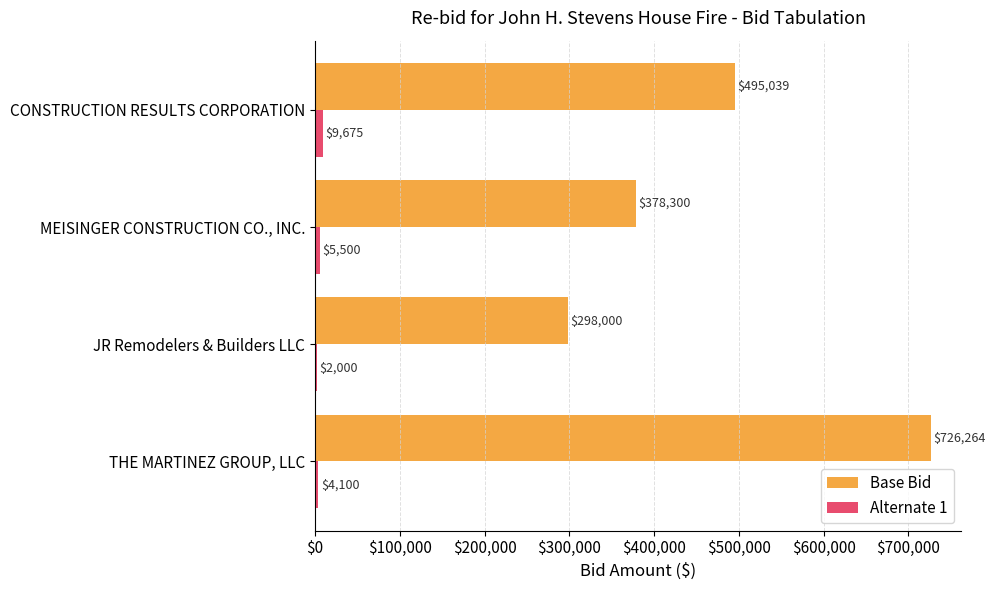

Where is Base Bid nearest to the value 512131?

CONSTRUCTION RESULTS CORPORATION